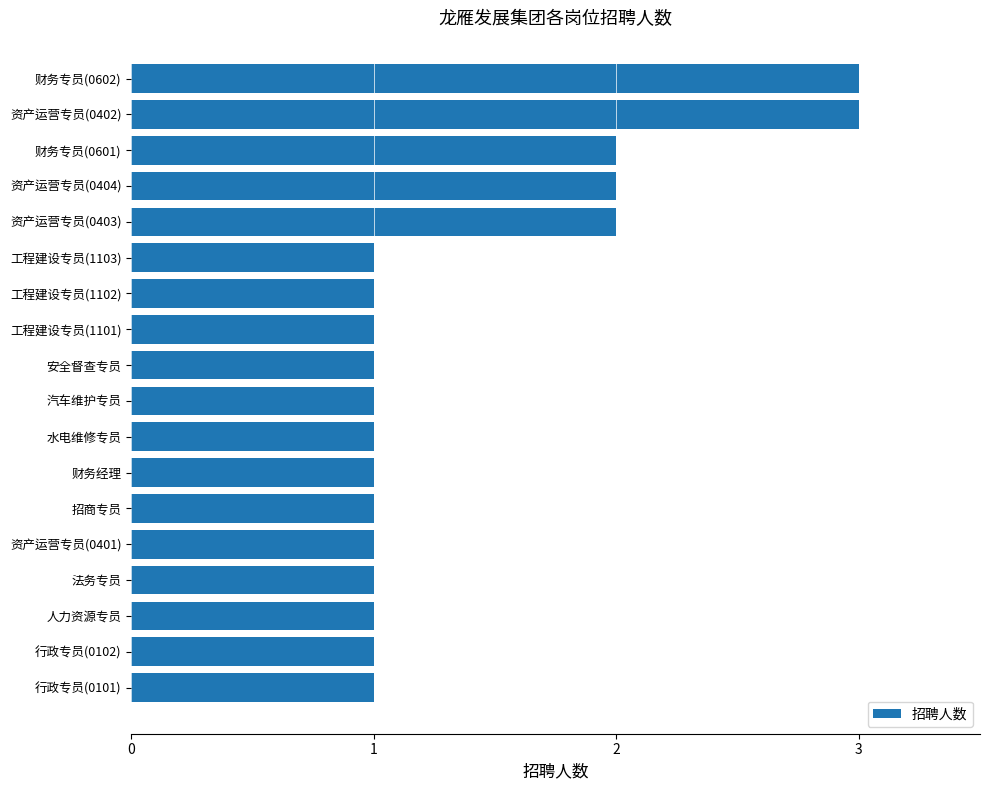

Between 财务专员(0602) and 行政专员(0102), which is larger?

财务专员(0602)